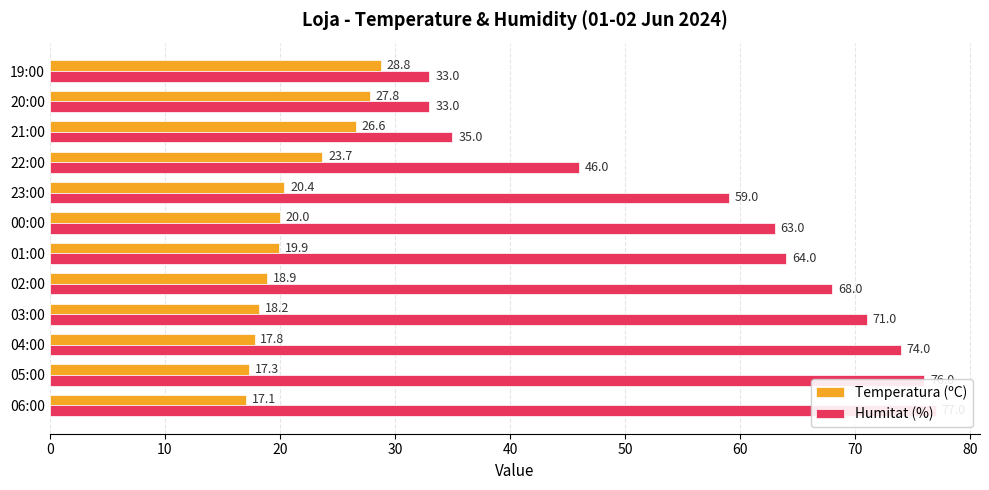

Does the chart contain stacked bars?

No